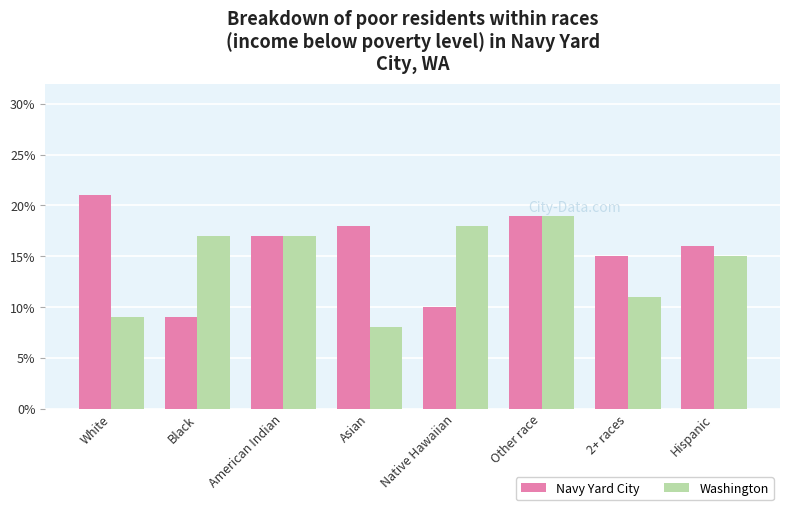

Rank the series by their average value, from highest to lowest.

Navy Yard City, Washington